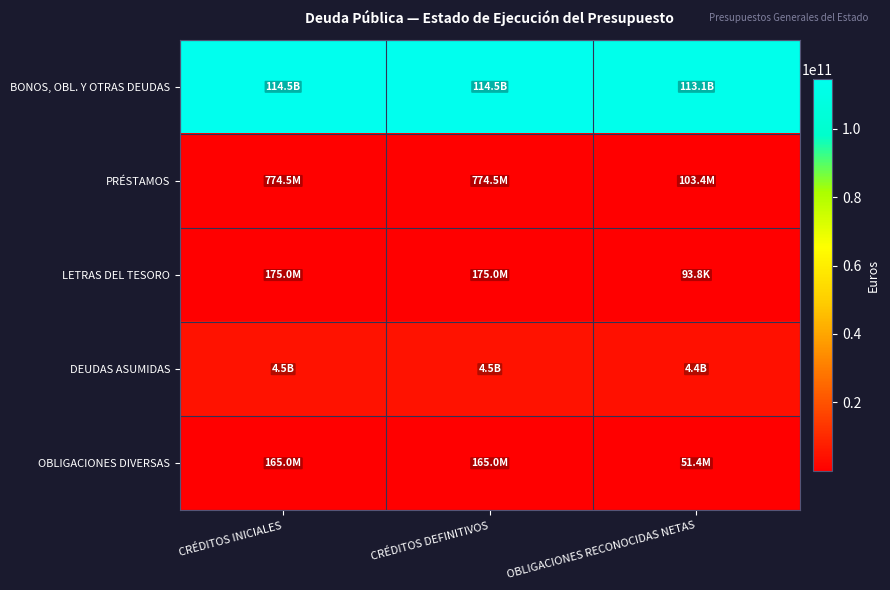

At how many categories does at least one series exceed 32952246222?

3